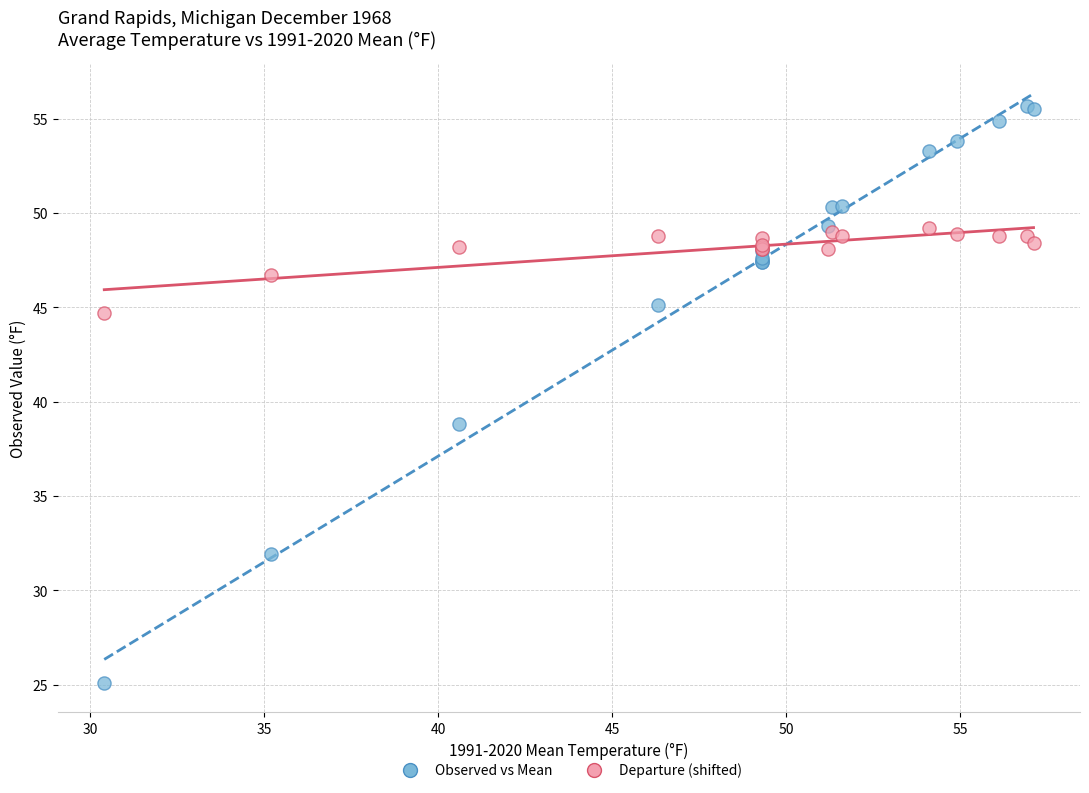

Across all series, what Y value is closest to 40?

38.8